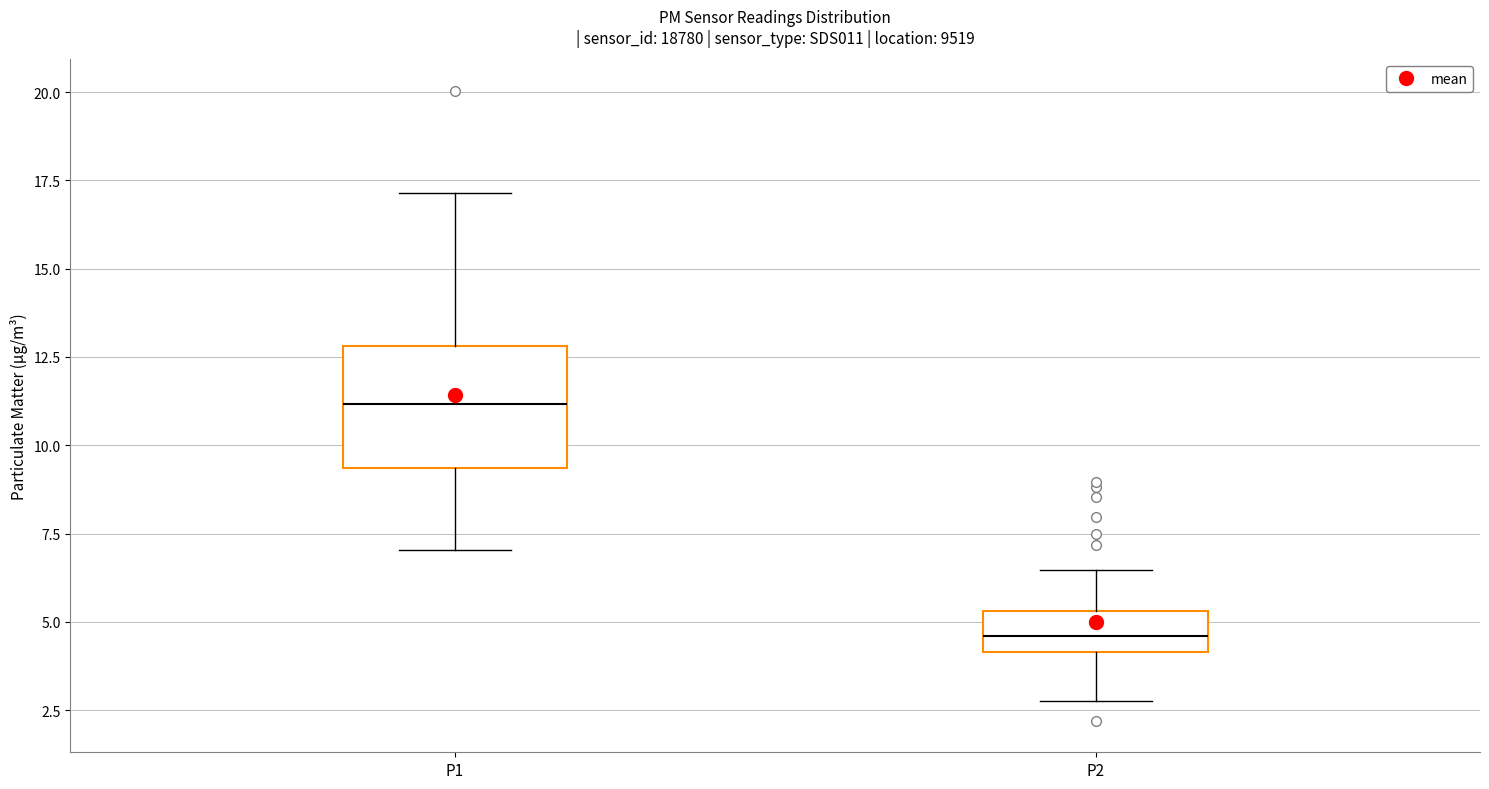

Which box's median line is the lowest?

P2